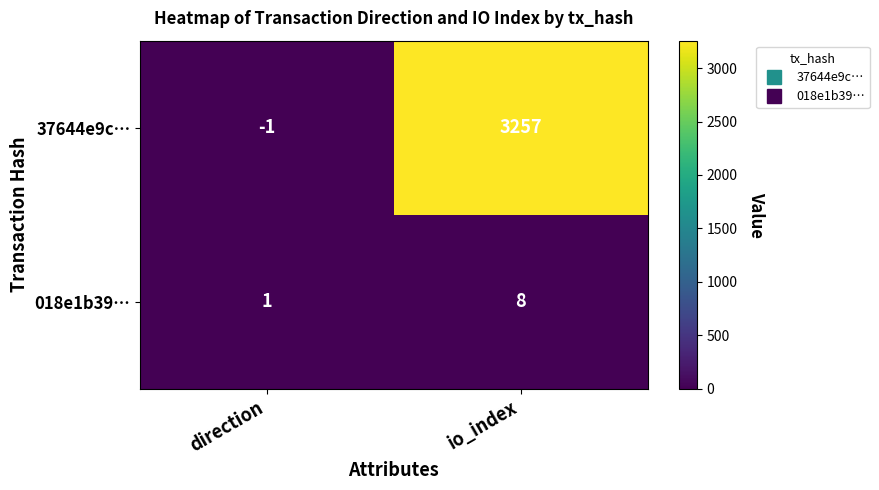

How many distinct data groups are displayed?

2